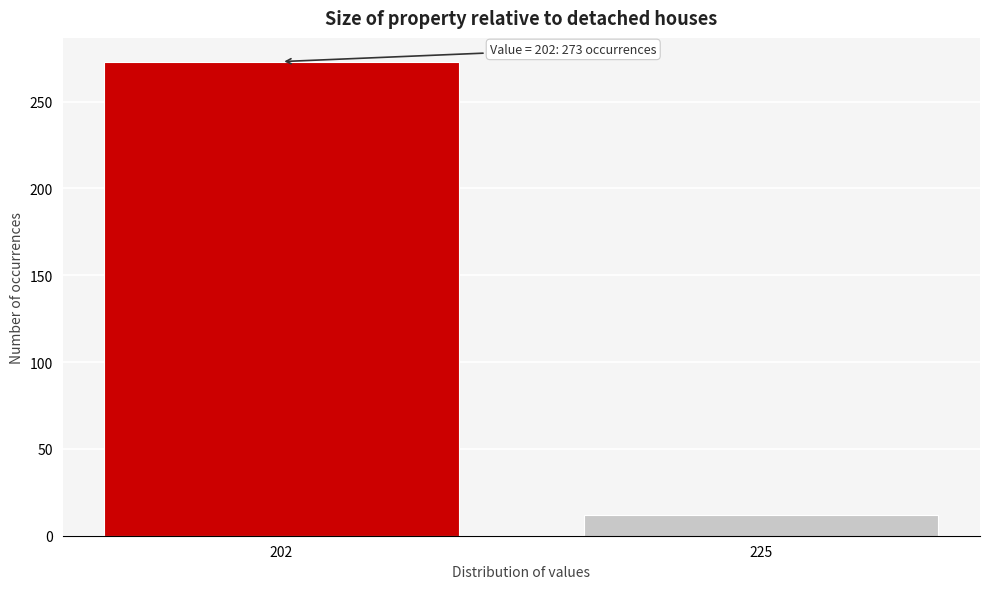

Reading left to right, extract all data points from this chart.

202=273	225=12